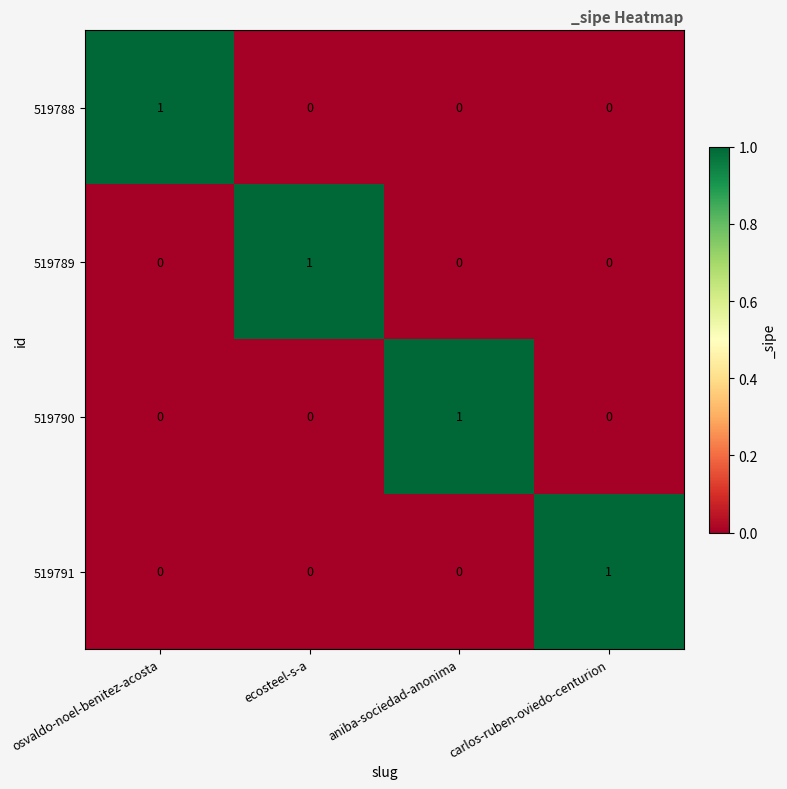

Reading left to right, extract all data points from this chart.

519788: osvaldo-noel-benitez-acosta=1	ecosteel-s-a=0	aniba-sociedad-anonima=0	carlos-ruben-oviedo-centurion=0
519789: osvaldo-noel-benitez-acosta=0	ecosteel-s-a=1	aniba-sociedad-anonima=0	carlos-ruben-oviedo-centurion=0
519790: osvaldo-noel-benitez-acosta=0	ecosteel-s-a=0	aniba-sociedad-anonima=1	carlos-ruben-oviedo-centurion=0
519791: osvaldo-noel-benitez-acosta=0	ecosteel-s-a=0	aniba-sociedad-anonima=0	carlos-ruben-oviedo-centurion=1